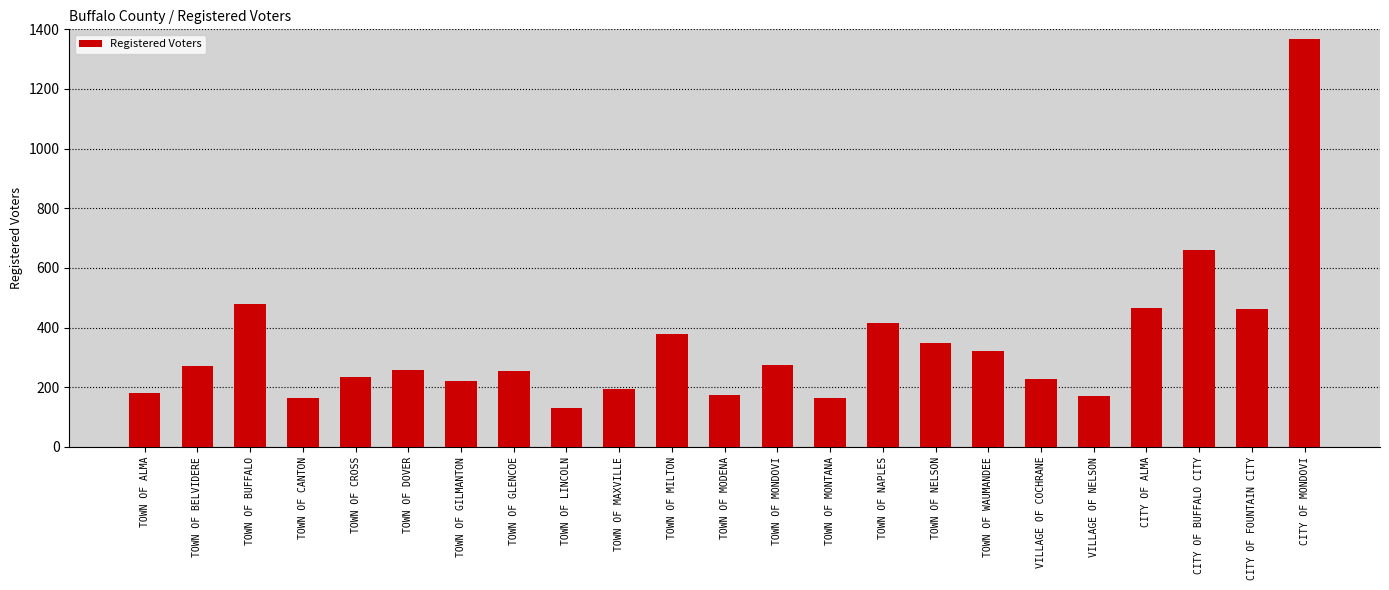

What is the ratio of the value at VILLAGE OF COCHRANE to the value at CITY OF MONDOVI?

0.2